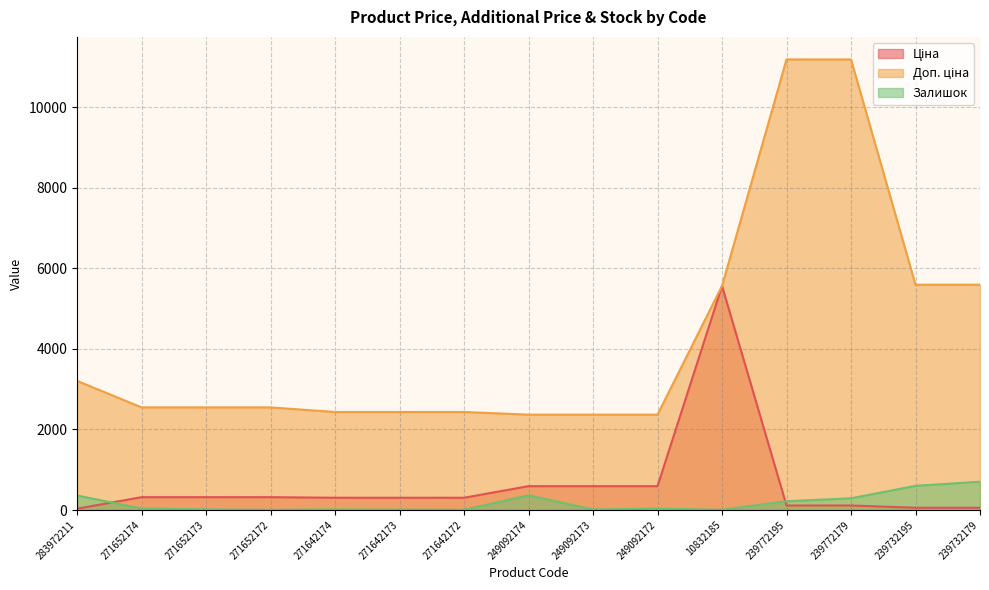

True or false: Залишок has more than 1 points higher than both neighbors.

True